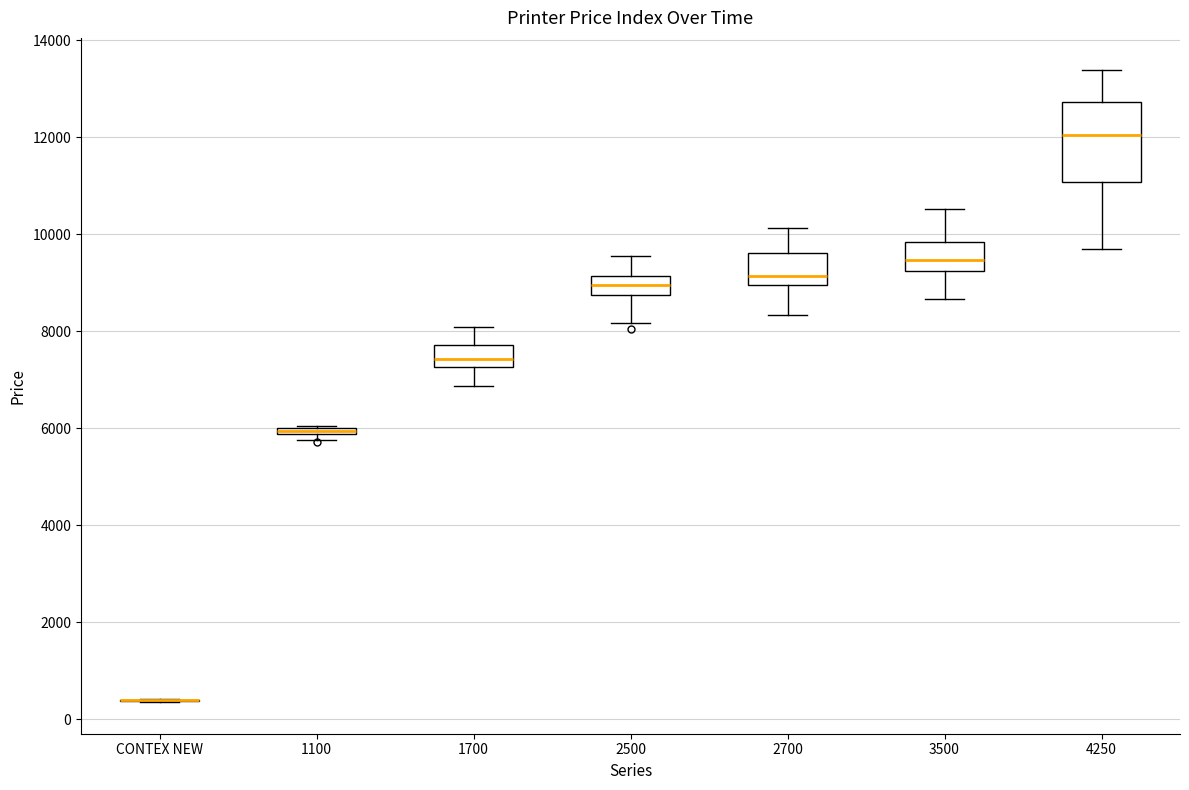

Where is the upper edge of the box for 1100 on the y-axis? The values are not printed on the chart, so give them approximately, as read against the axis.

6000